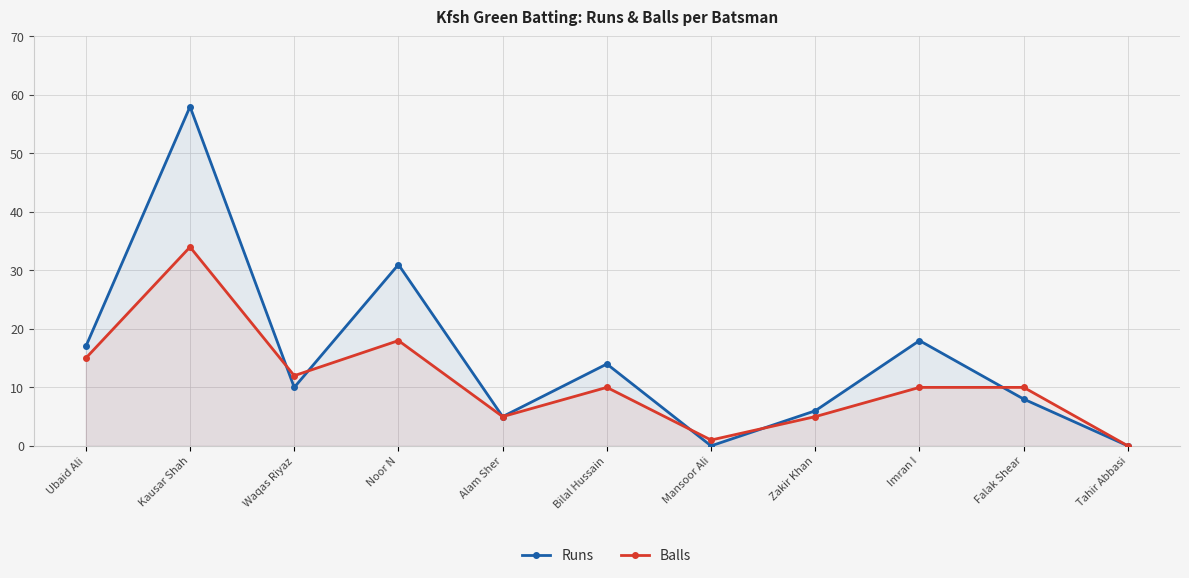

Rank the series at Kausar Shah from highest to lowest value.

Runs, Balls